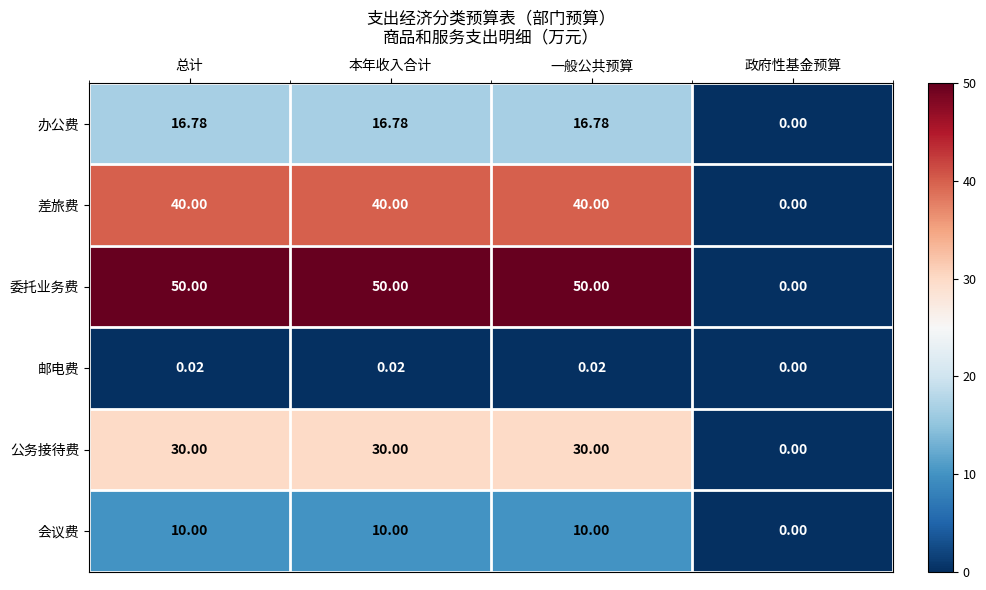

Which category has the lowest value across all series?

政府性基金预算